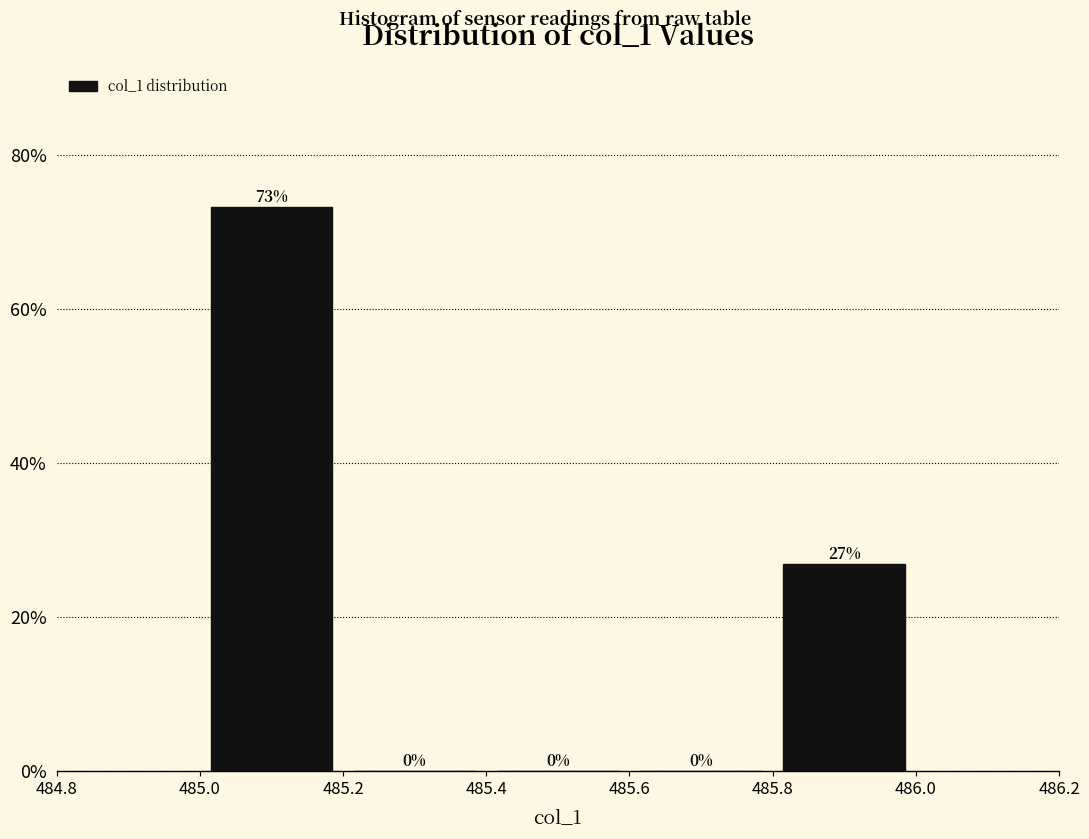

Reading left to right, transcribe this chart: for each bar, give the range it covers on the x-axis and its height.

485.0 to 485.2: 73
485.2 to 485.4: 0
485.4 to 485.6: 0
485.6 to 485.8: 0
485.8 to 486.0: 27